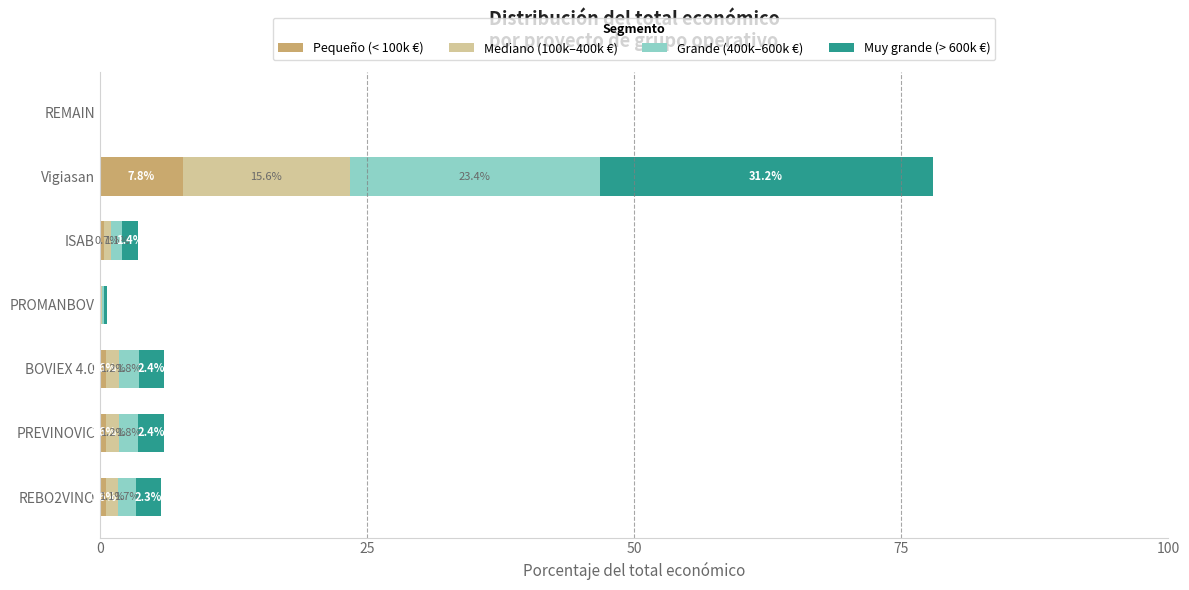

What is the maximum value for Pequeño (< 100k €)?

7.8